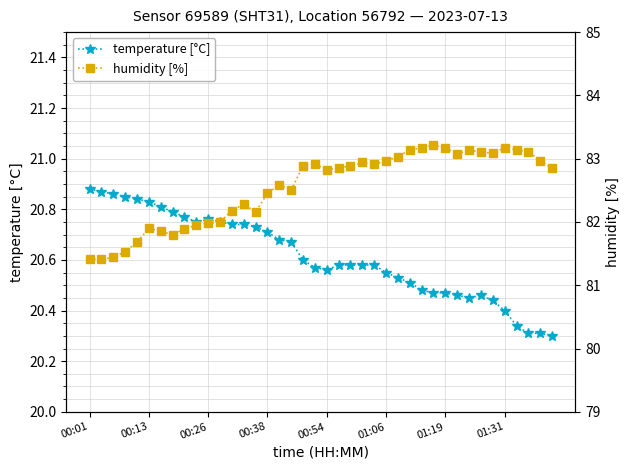

What is the lowest value of the temperature [°C] series?

20.3